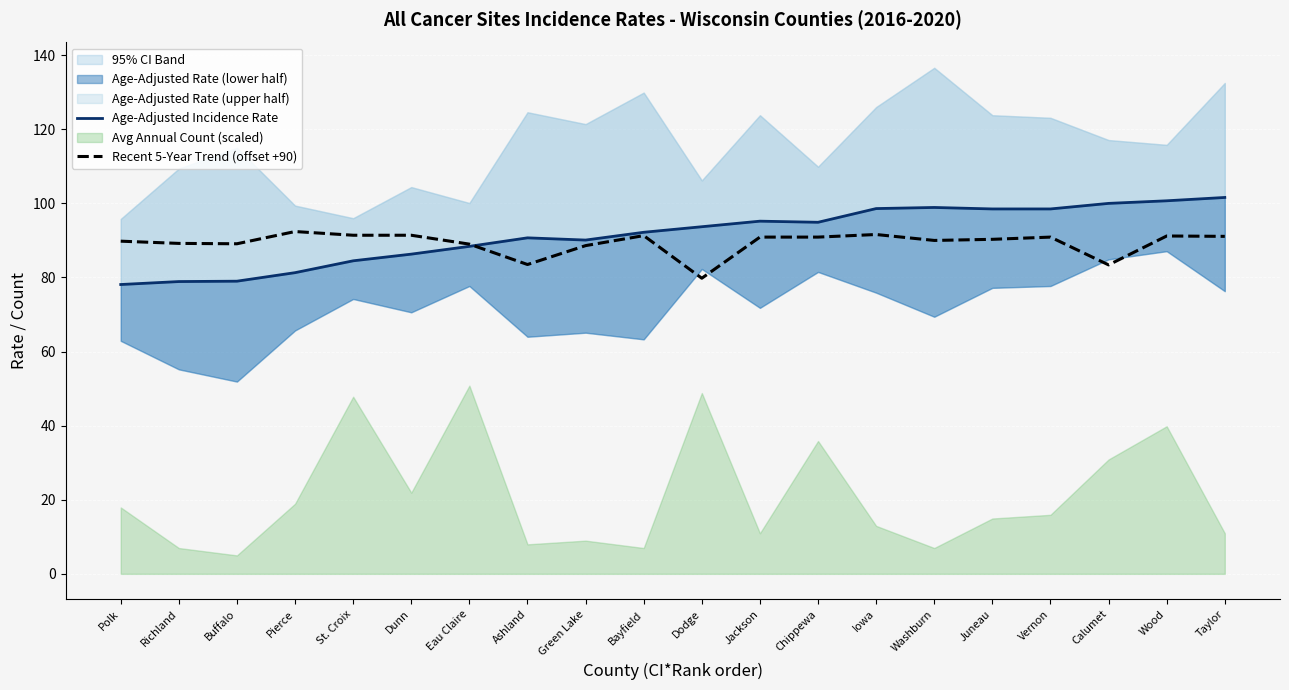

Reading left to right, transcribe all the data shown in this chart.

Age-Adjusted Incidence Rate: 78.1	78.9	79.0	81.3	84.5	86.3	88.4	90.7	90.1	92.2	93.7	95.2	94.9	98.6	98.9	98.5	98.5	100.0	100.7	101.6
Recent 5-Year Trend (offset +90): 89.8	89.2	89.1	92.4	91.4	91.4	89.0	83.5	88.6	91.3	79.8	90.9	90.9	91.6	90.0	90.3	90.9	83.4	91.2	91.1